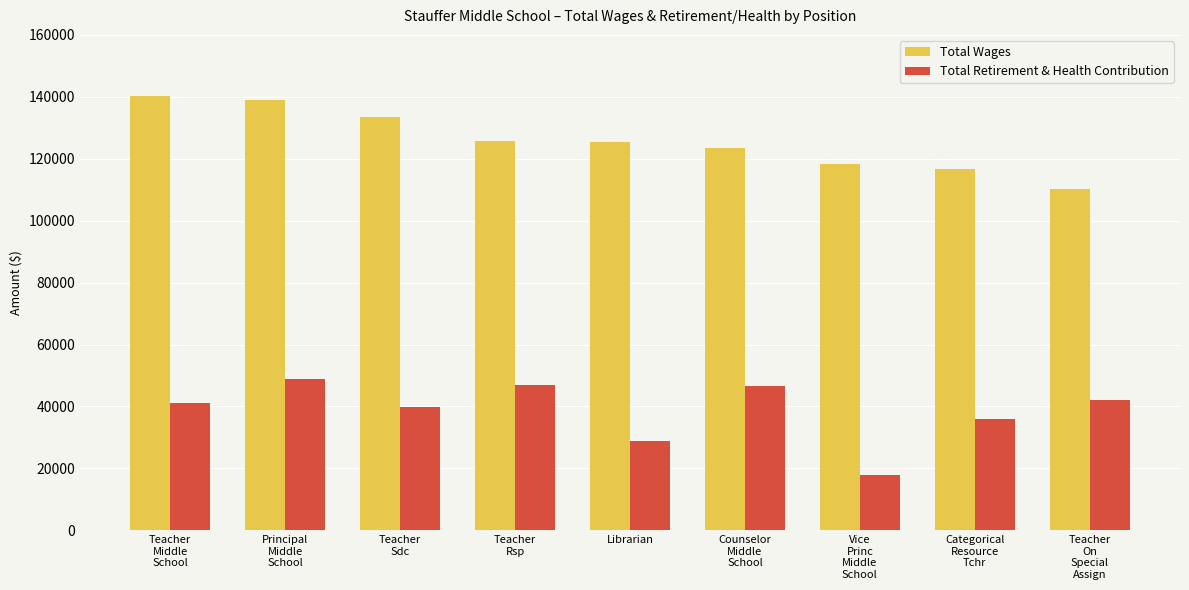

What position from the left is Teacher
Middle
School?

1